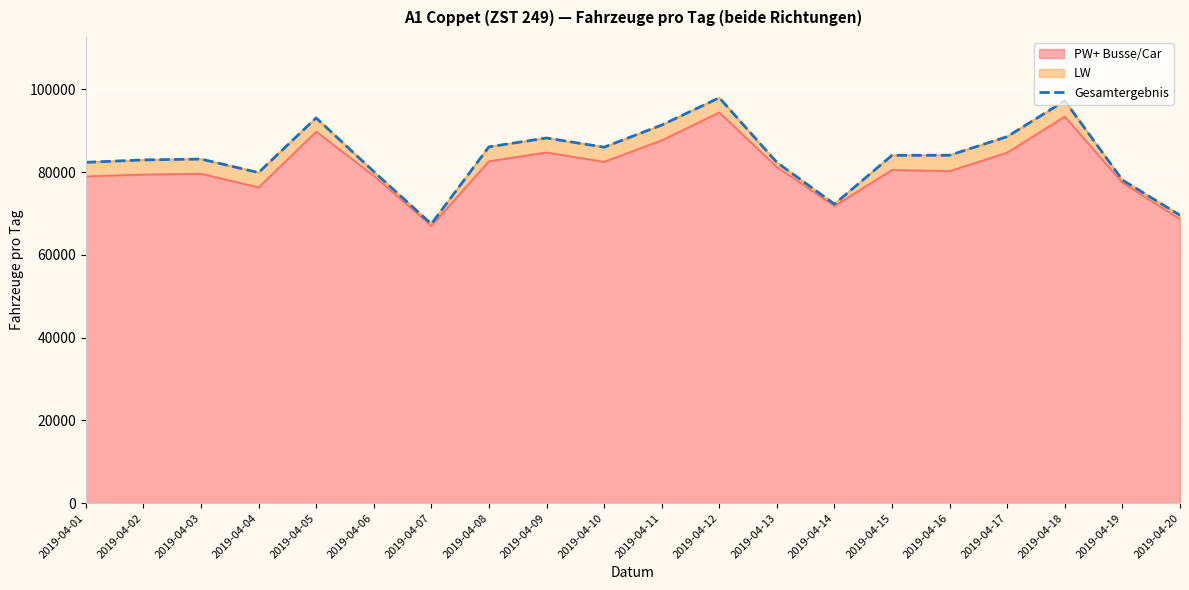

What is the value of the 12th point from the left?

97975